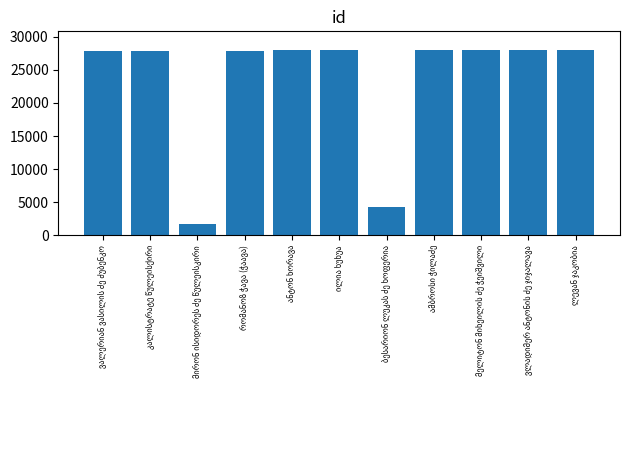

What is the smallest value displayed?

1641